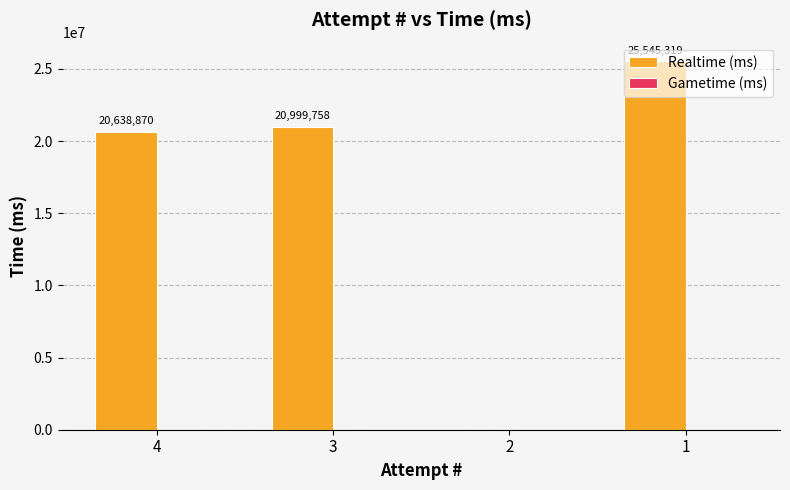

Where is the data nearest to the value 12772659?

4